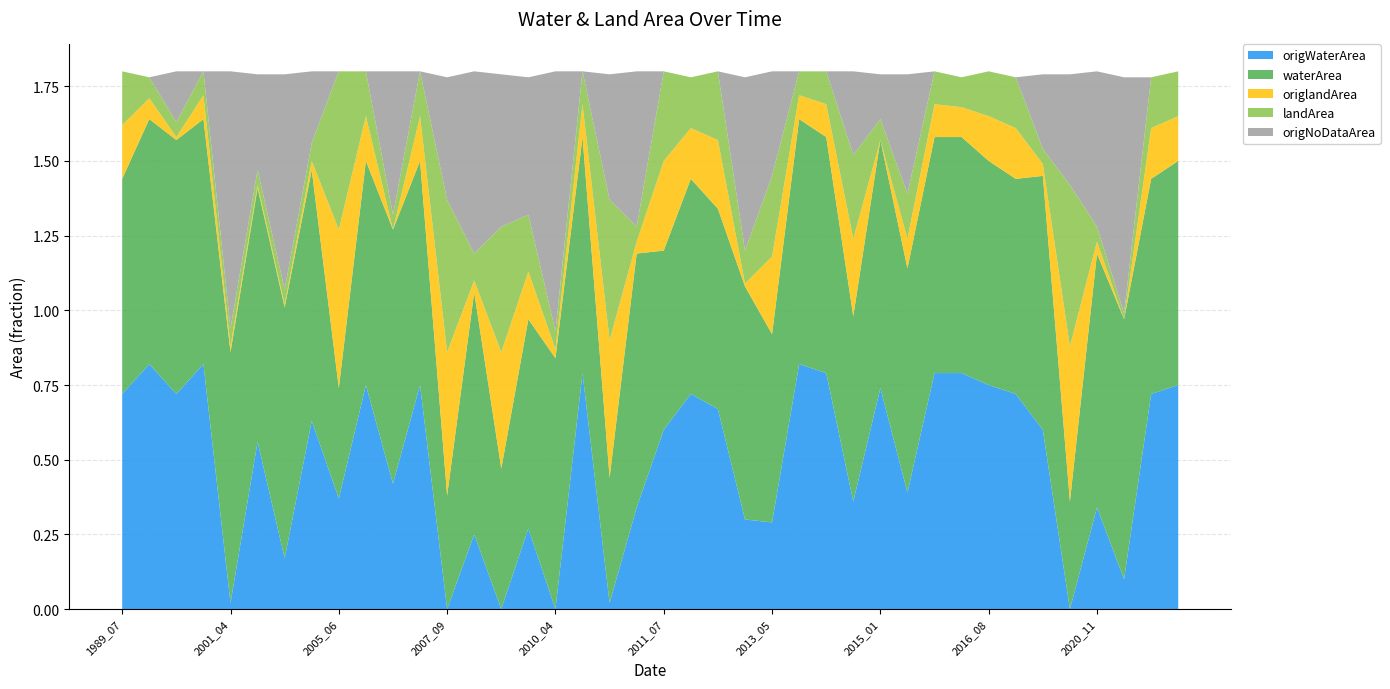

Reading left to right, transcribe all the data shown in this chart.

origWaterArea: 1989_07=0.7	1999_07=0.8	2000_01=0.7	2000_10=0.8	2001_04=0.0	2004_01=0.6	2005_01=0.2	2005_05=0.6	2005_06=0.4	2005_07=0.8	2005_11=0.4	2006_08=0.8	2007_09=0.0	2007_12=0.2	2008_06=0.0	2009_11=0.3	2010_04=0.0	2010_08=0.8	2010_09=0.0	2010_11=0.3	2011_07=0.6	2011_08=0.7	2011_09=0.7	2012_04=0.3	2013_05=0.3	2013_08=0.8	2013_10=0.8	2014_06=0.4	2015_01=0.7	2015_05=0.4	2016_06=0.8	2016_07=0.8	2016_08=0.8	2016_09=0.7	2017_10=0.6	2020_09=0.0	2020_11=0.3	2020_12=0.1	2021_08=0.7	2021_09=0.8
waterArea: 1989_07=0.7	1999_07=0.8	2000_01=0.8	2000_10=0.8	2001_04=0.8	2004_01=0.8	2005_01=0.8	2005_05=0.8	2005_06=0.4	2005_07=0.8	2005_11=0.8	2006_08=0.8	2007_09=0.4	2007_12=0.8	2008_06=0.5	2009_11=0.7	2010_04=0.8	2010_08=0.8	2010_09=0.4	2010_11=0.8	2011_07=0.6	2011_08=0.7	2011_09=0.7	2012_04=0.8	2013_05=0.6	2013_08=0.8	2013_10=0.8	2014_06=0.6	2015_01=0.8	2015_05=0.8	2016_06=0.8	2016_07=0.8	2016_08=0.8	2016_09=0.7	2017_10=0.8	2020_09=0.4	2020_11=0.8	2020_12=0.9	2021_08=0.7	2021_09=0.8
origlandArea: 1989_07=0.2	1999_07=0.1	2000_01=0.0	2000_10=0.1	2001_04=0.0	2004_01=0.0	2005_01=0.0	2005_05=0.0	2005_06=0.5	2005_07=0.1	2005_11=0.0	2006_08=0.1	2007_09=0.5	2007_12=0.0	2008_06=0.4	2009_11=0.2	2010_04=0.0	2010_08=0.1	2010_09=0.5	2010_11=0.0	2011_07=0.3	2011_08=0.2	2011_09=0.2	2012_04=0.0	2013_05=0.3	2013_08=0.1	2013_10=0.1	2014_06=0.3	2015_01=0.0	2015_05=0.1	2016_06=0.1	2016_07=0.1	2016_08=0.1	2016_09=0.2	2017_10=0.0	2020_09=0.5	2020_11=0.0	2020_12=0.0	2021_08=0.2	2021_09=0.1
landArea: 1989_07=0.2	1999_07=0.1	2000_01=0.1	2000_10=0.1	2001_04=0.1	2004_01=0.1	2005_01=0.1	2005_05=0.1	2005_06=0.5	2005_07=0.1	2005_11=0.1	2006_08=0.1	2007_09=0.5	2007_12=0.1	2008_06=0.4	2009_11=0.2	2010_04=0.1	2010_08=0.1	2010_09=0.5	2010_11=0.1	2011_07=0.3	2011_08=0.2	2011_09=0.2	2012_04=0.1	2013_05=0.3	2013_08=0.1	2013_10=0.1	2014_06=0.3	2015_01=0.1	2015_05=0.1	2016_06=0.1	2016_07=0.1	2016_08=0.1	2016_09=0.2	2017_10=0.1	2020_09=0.5	2020_11=0.1	2020_12=0.0	2021_08=0.2	2021_09=0.1
origNoDataArea: 1989_07=0.0	1999_07=0.0	2000_01=0.2	2000_10=0.0	2001_04=0.9	2004_01=0.3	2005_01=0.7	2005_05=0.2	2005_06=0.0	2005_07=0.0	2005_11=0.5	2006_08=0.0	2007_09=0.4	2007_12=0.6	2008_06=0.5	2009_11=0.5	2010_04=0.9	2010_08=0.0	2010_09=0.4	2010_11=0.5	2011_07=0.0	2011_08=0.0	2011_09=0.0	2012_04=0.6	2013_05=0.3	2013_08=0.0	2013_10=0.0	2014_06=0.3	2015_01=0.1	2015_05=0.4	2016_06=0.0	2016_07=0.0	2016_08=0.0	2016_09=0.0	2017_10=0.2	2020_09=0.4	2020_11=0.5	2020_12=0.8	2021_08=0.0	2021_09=0.0